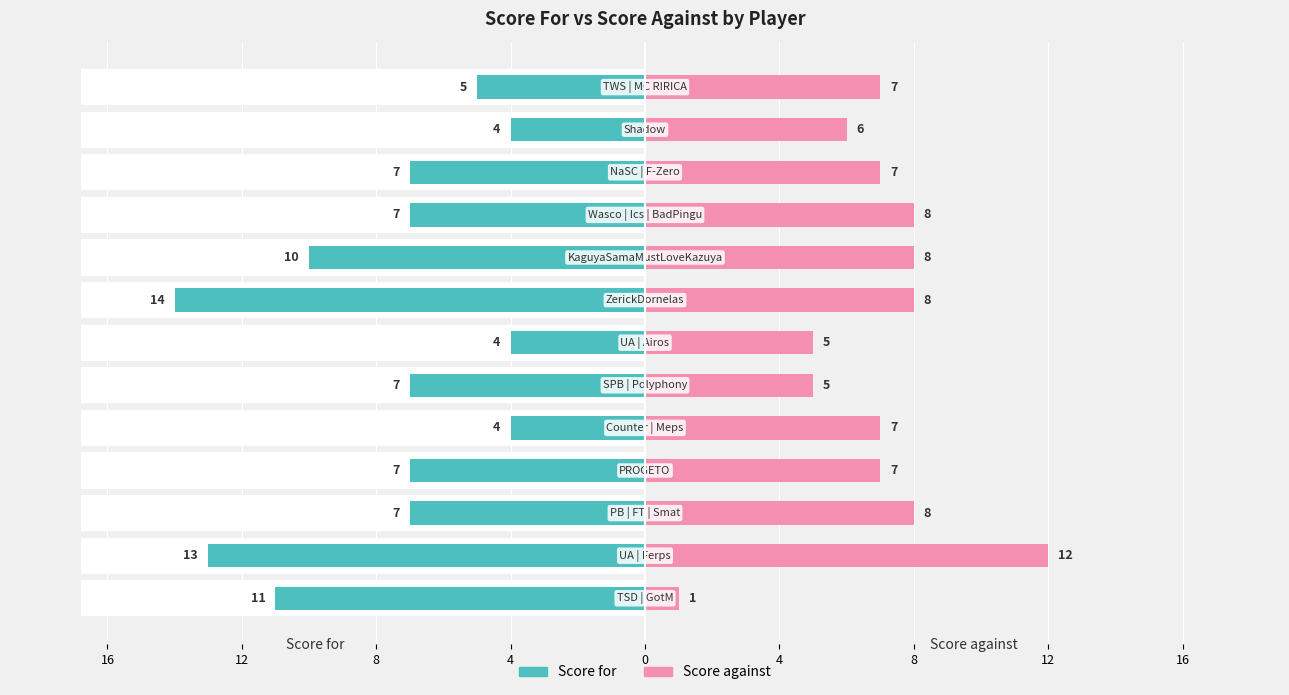

How many distinct data groups are displayed?

2